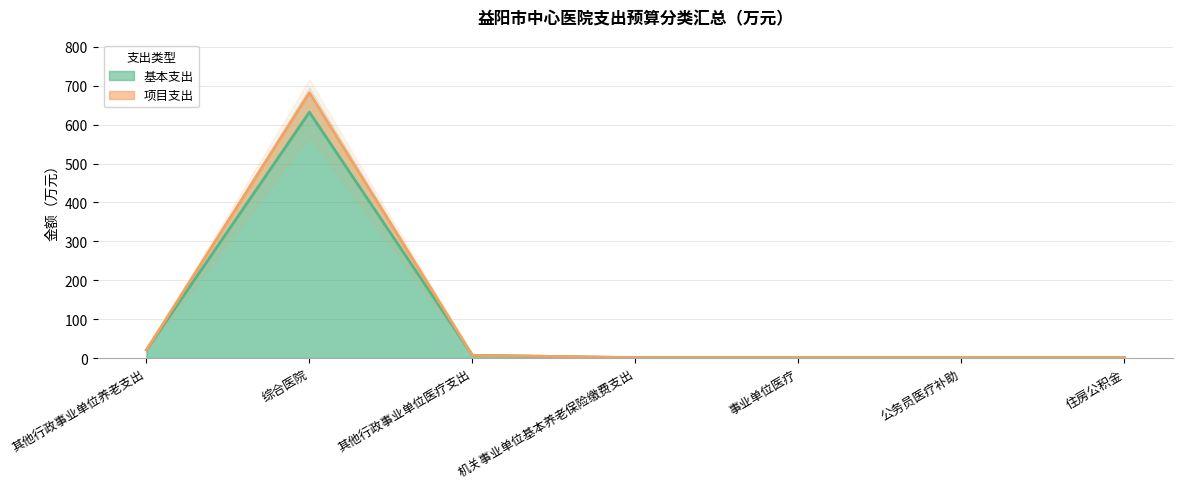

What is the sum of all 基本支出 values?

663.9